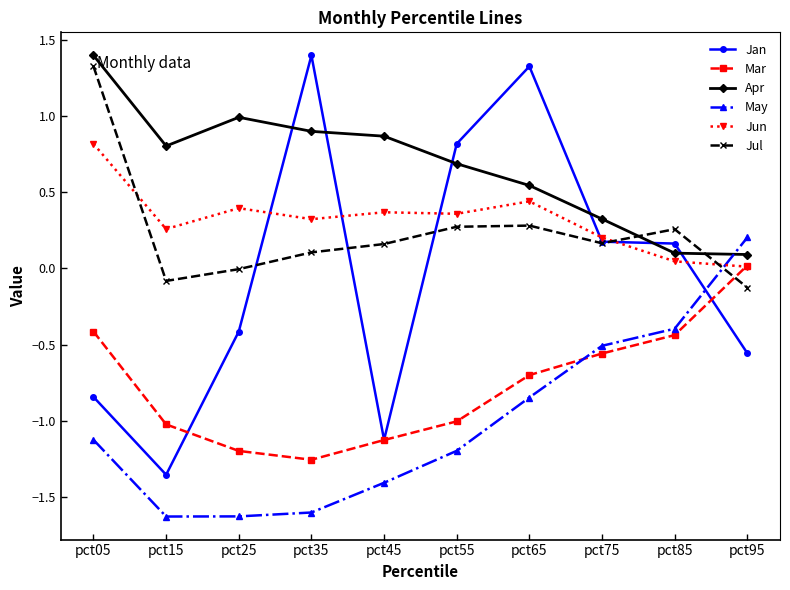

At which label does Jul first exceed 0?

pct05